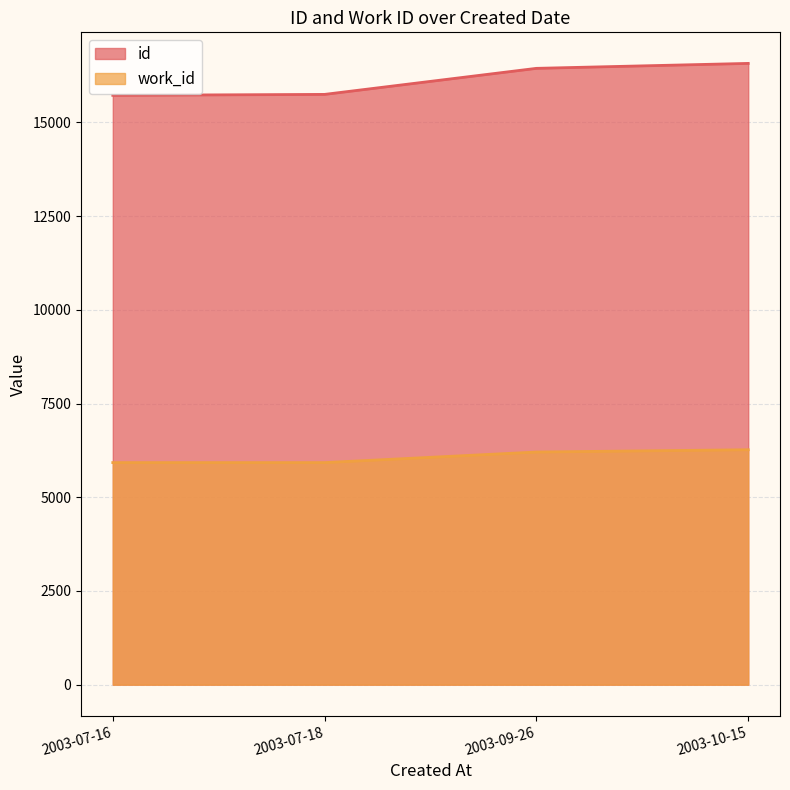

What is the label of the 2nd point from the right?

2003-09-26